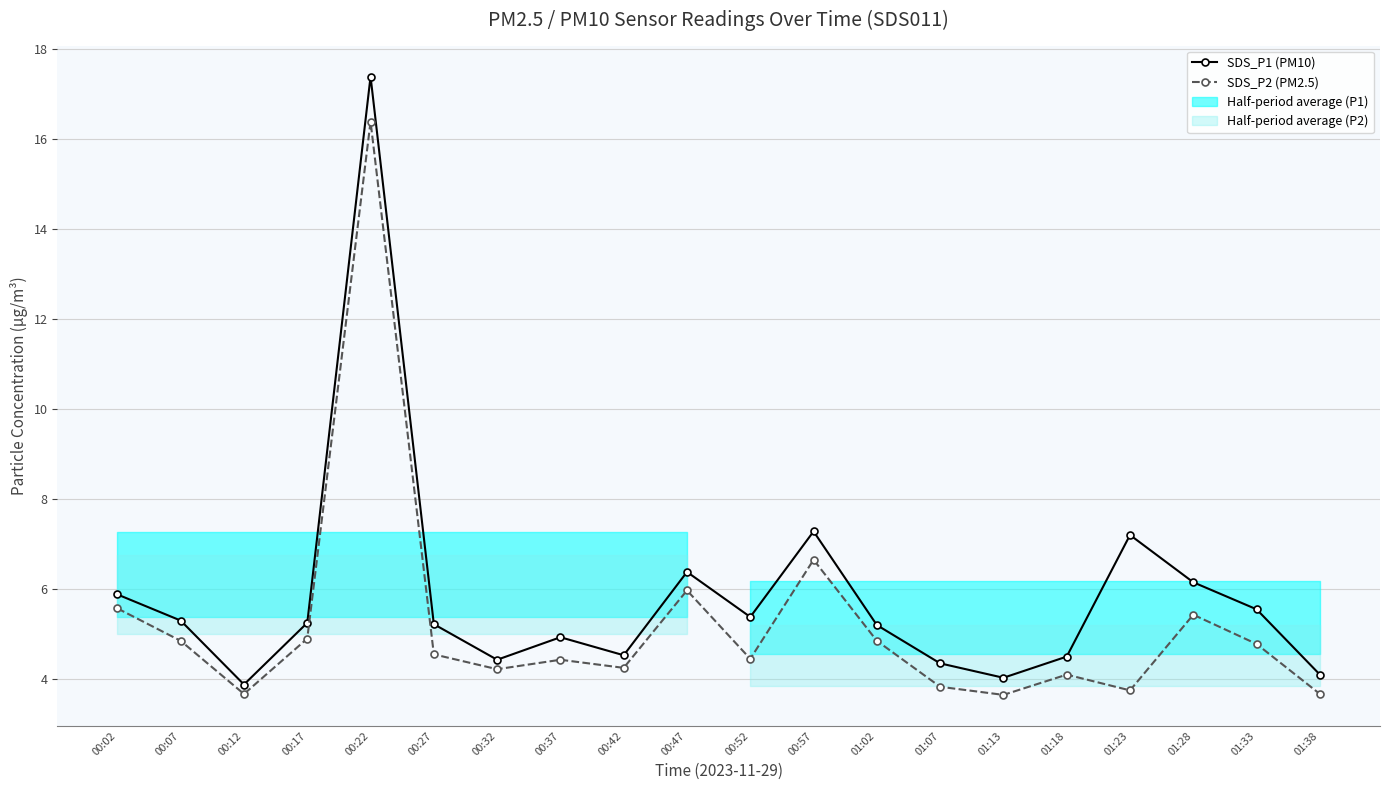

Reading left to right, extract all data points from this chart.

SDS_P1 (PM10): 00:02=5.9	00:07=5.3	00:12=3.9	00:17=5.2	00:22=17.4	00:27=5.2	00:32=4.4	00:37=4.9	00:42=4.5	00:47=6.4	00:52=5.4	00:57=7.3	01:02=5.2	01:07=4.3	01:13=4.0	01:18=4.5	01:23=7.2	01:28=6.2	01:33=5.5	01:38=4.1
SDS_P2 (PM2.5): 00:02=5.6	00:07=4.8	00:12=3.7	00:17=4.9	00:22=16.4	00:27=4.5	00:32=4.2	00:37=4.4	00:42=4.2	00:47=6.0	00:52=4.5	00:57=6.7	01:02=4.8	01:07=3.8	01:13=3.6	01:18=4.1	01:23=3.8	01:28=5.4	01:33=4.8	01:38=3.7